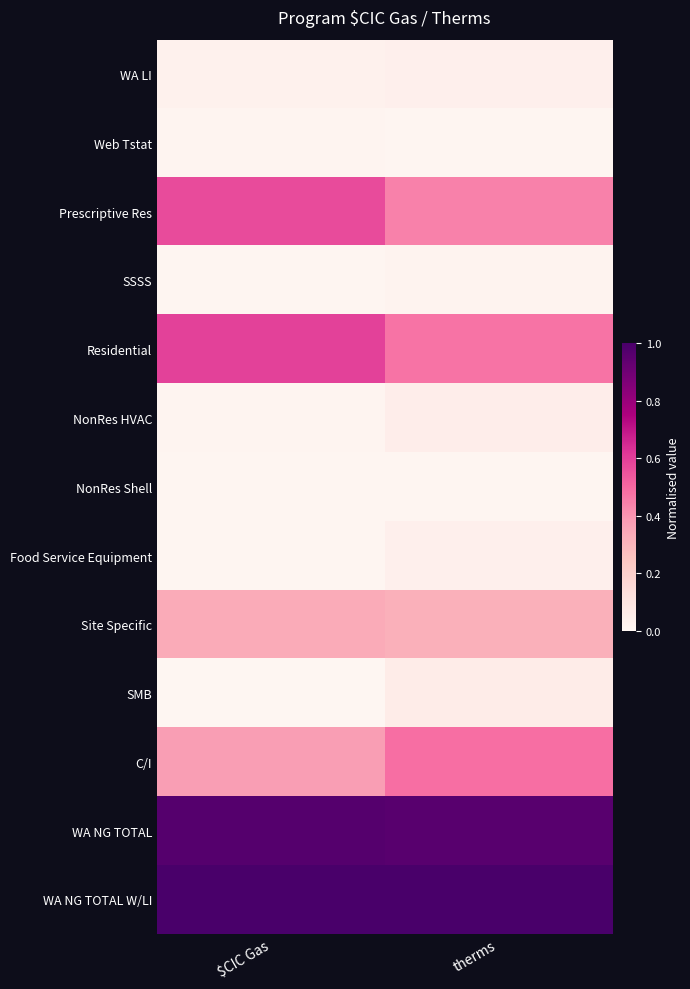

Which category has the lowest value across all series?

$CIC Gas